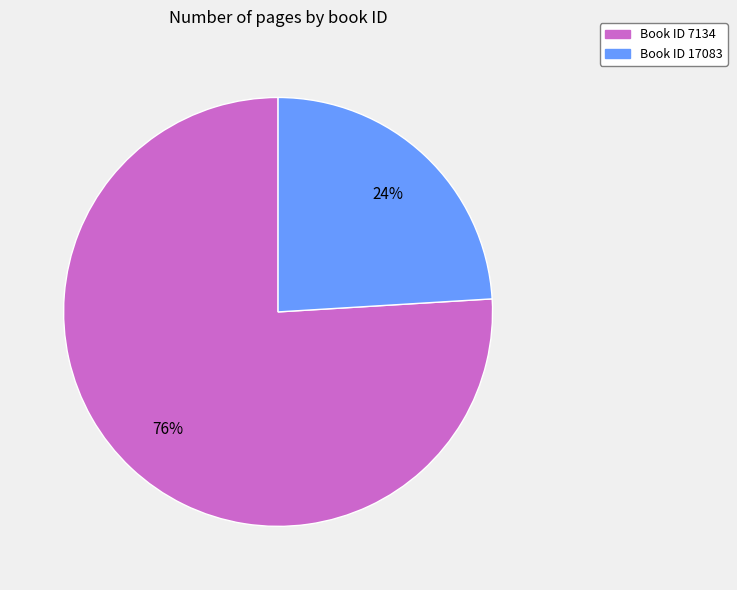

How many segments does this pie chart have?

2